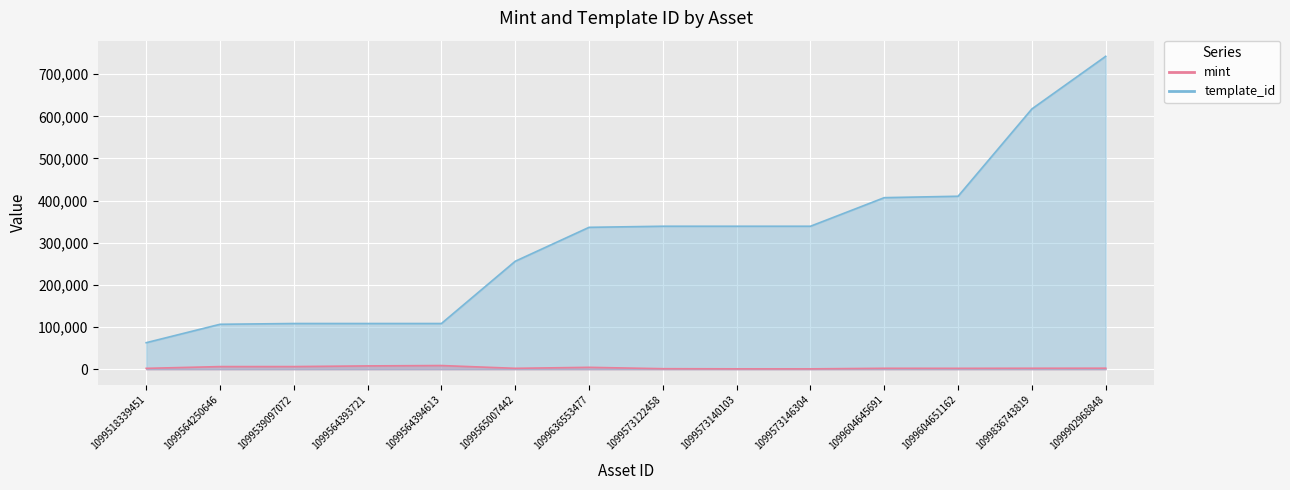

Rank the categories by template_id value from lowest to highest.

1099518339451, 1099564250646, 1099539097072, 1099564393721, 1099564394613, 1099565007442, 1099636553477, 1099573122458, 1099573140103, 1099573146304, 1099604645691, 1099604651162, 1099836743819, 1099902968848